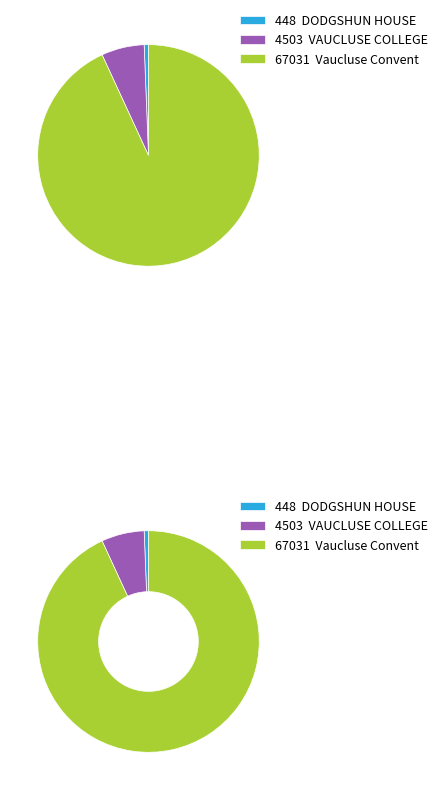

What is the largest slice in the pie chart?

Vaucluse Convent